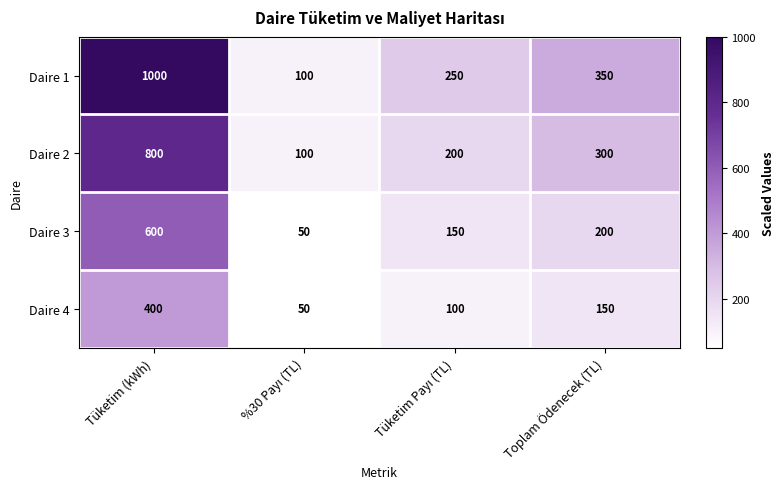

Read the Daire 1 value at Toplam Ödenecek (TL), to the nearest 100.

400